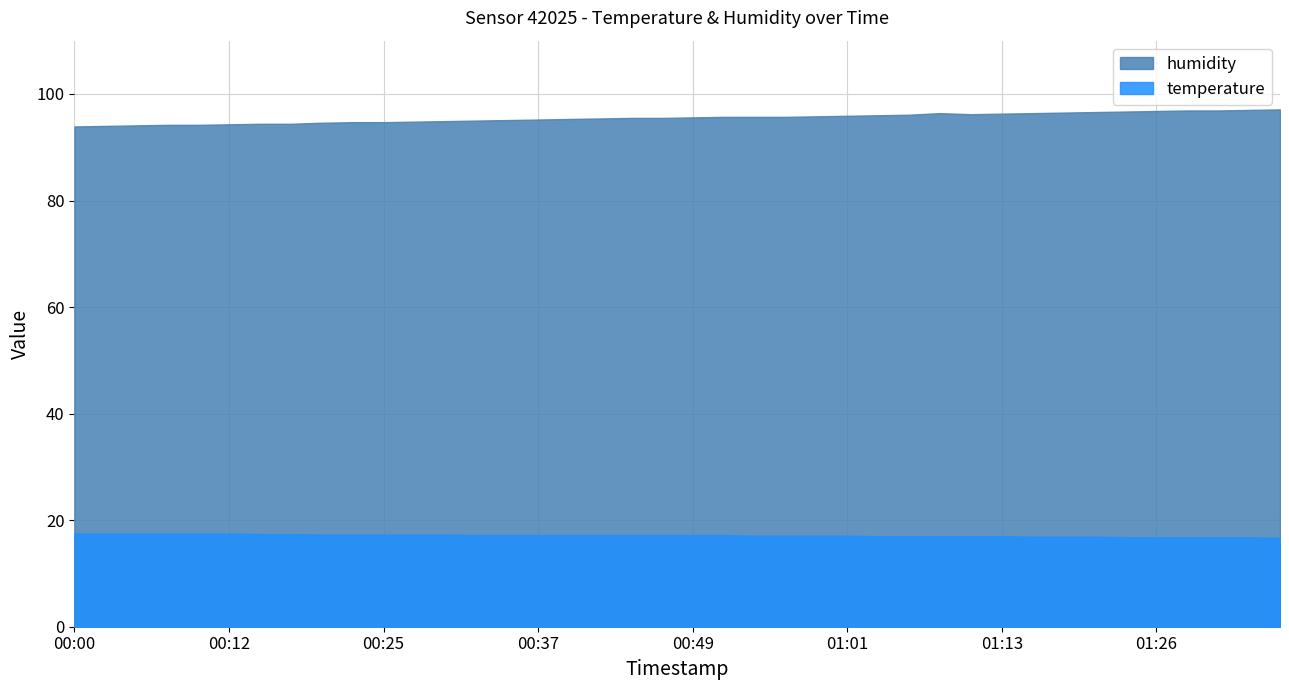

What is the sum of the values at 00:15 and 00:54?

190.1